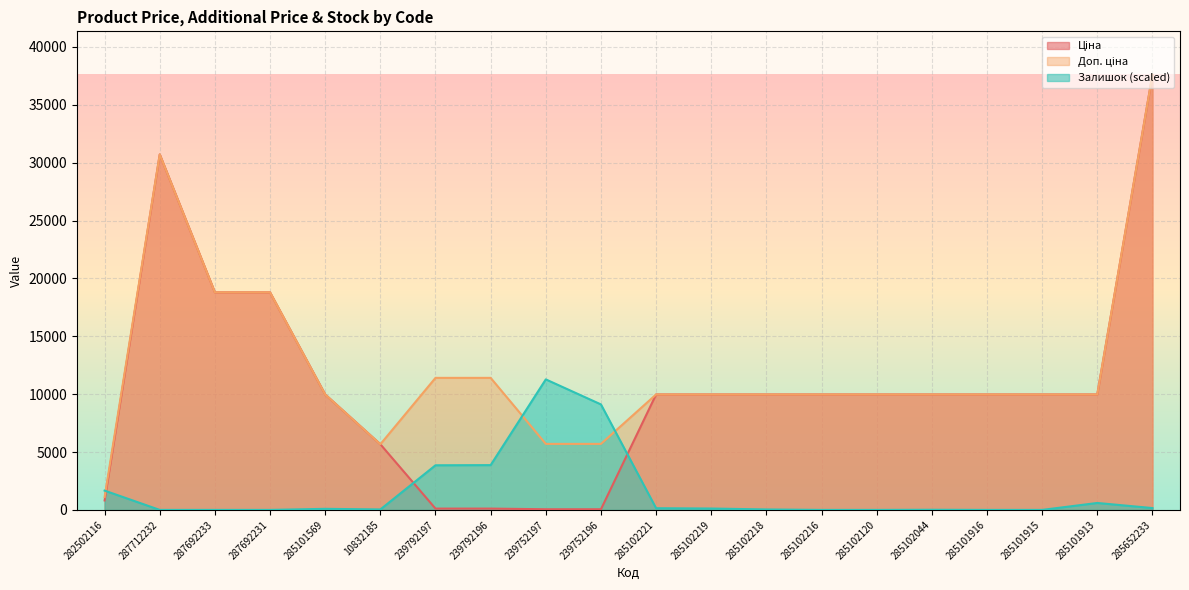

True or false: Доп. ціна and Ціна intersect in this chart.

False